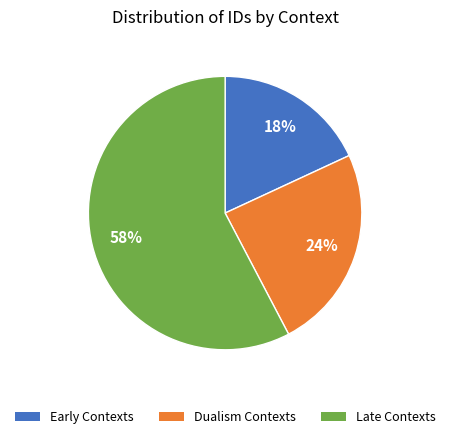

To the nearest percent, what is the average slice percentage?

33%